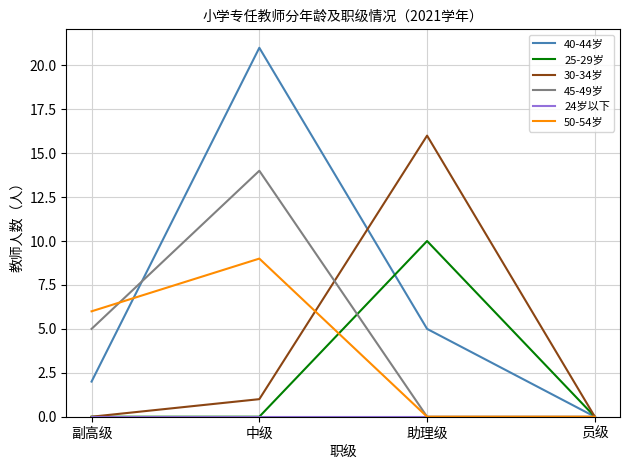

At which category is the sum across all series the highest?

中级